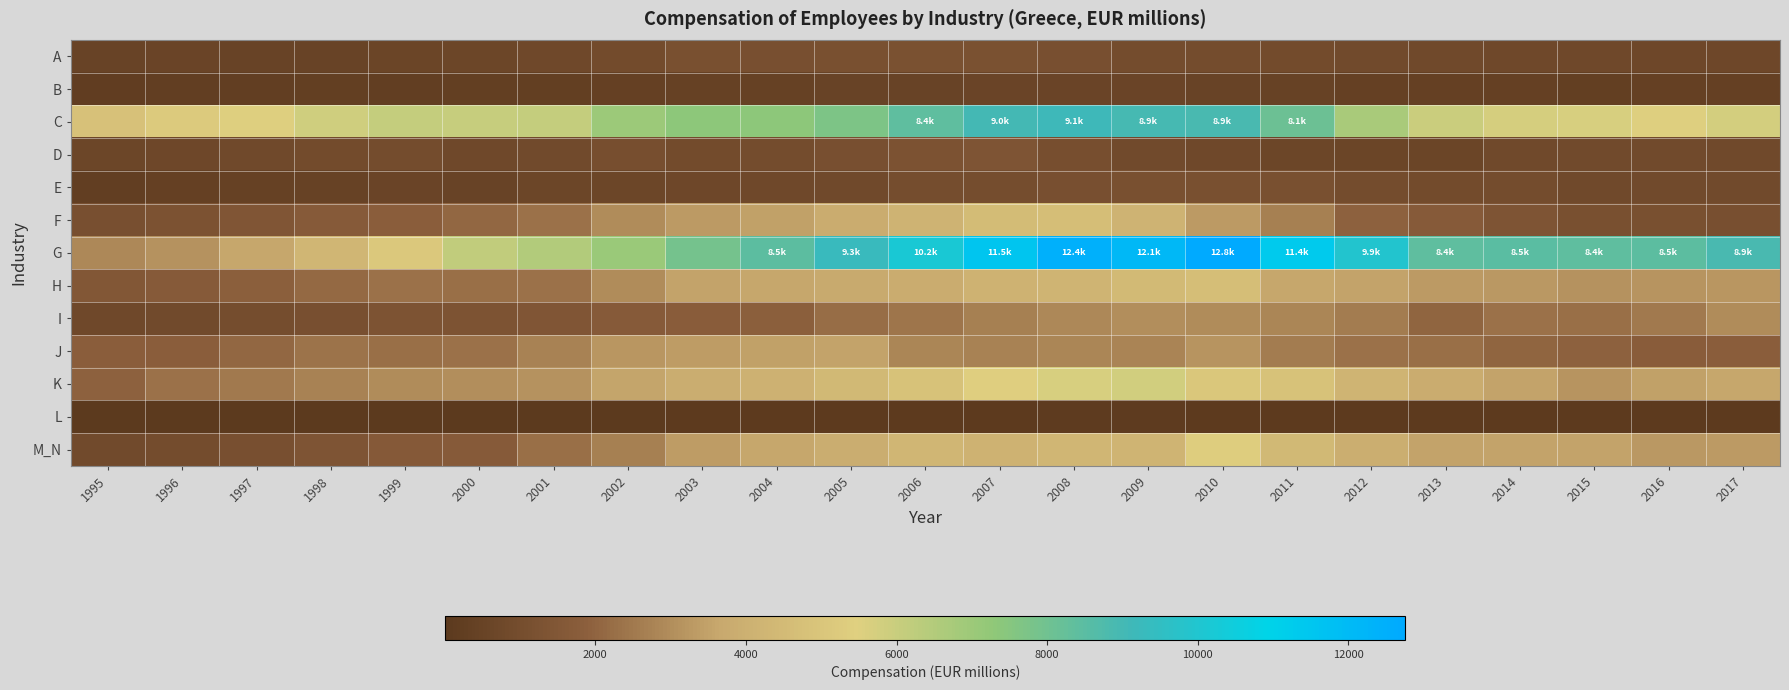

At how many categories does at least one series exceed 5751?

20